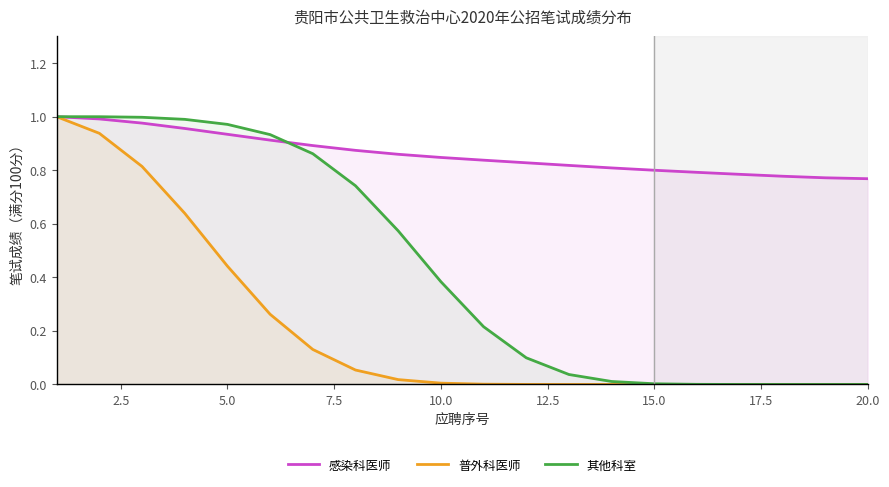

Reading left to right, what are all the values shown in this chart?

感染科医师: 1.0	1.0	1.0	1.0	0.9	0.9	0.9	0.9	0.9	0.8	0.8	0.8	0.8	0.8	0.8	0.8	0.8	0.8	0.8	0.8
普外科医师: 1.0	0.9	0.8	0.6	0.4	0.3	0.1	0.1	0.0	0.0	0.0	0.0	0.0	0.0	0.0	0.0	0.0	0.0	0.0	0.0
其他科室: 1.0	1.0	1.0	1.0	1.0	0.9	0.9	0.7	0.6	0.4	0.2	0.1	0.0	0.0	0.0	0.0	0.0	0.0	0.0	0.0